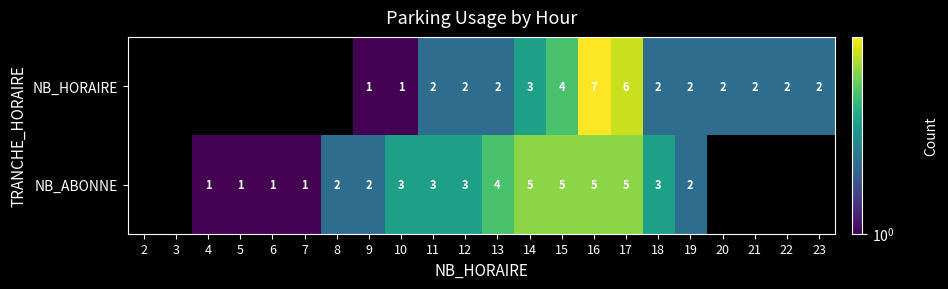

Is it true that NB_ABONNE equals 2 at 9?

True